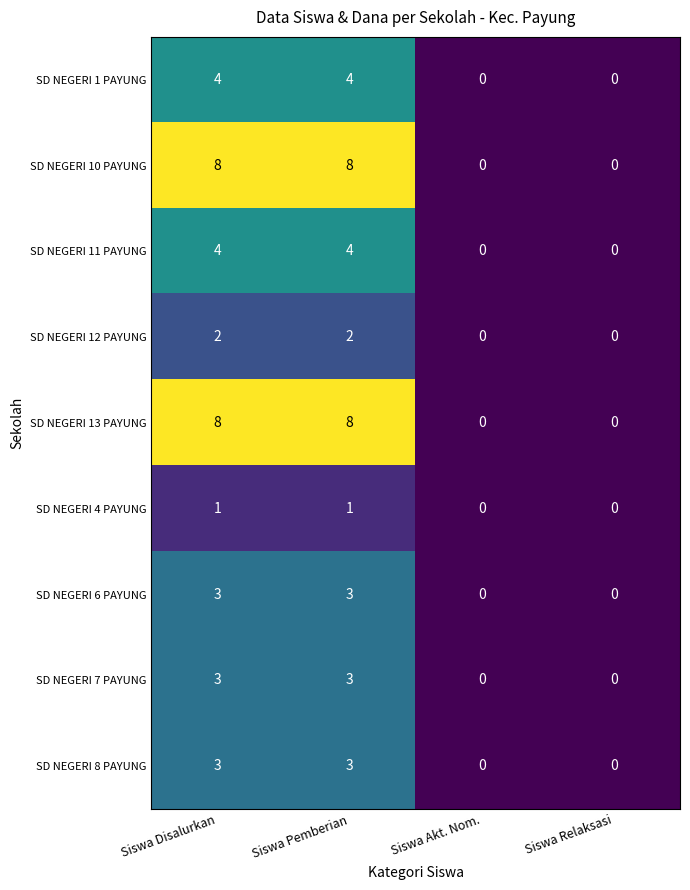

What is the difference between the maximum and second lowest values in the SD NEGERI 11 PAYUNG series?

4